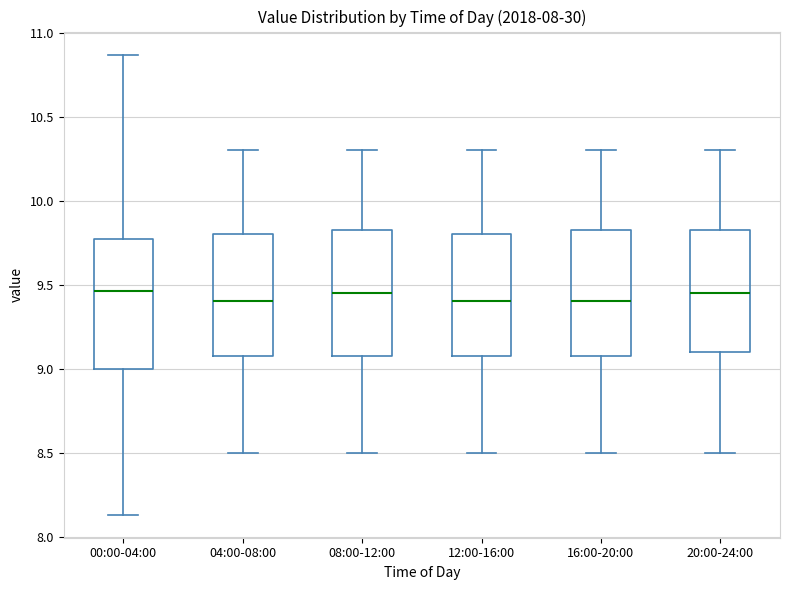

Reading left to right, read every box against the y-axis: the position of its median line, the range the box covers, and the ends of its whiskers. The values are not printed on the chart, so give them approximately, as read against the axis.

00:00-04:00: median 9.45, box 9.00 to 9.75, whiskers 8.15 to 10.85
04:00-08:00: median 9.40, box 9.10 to 9.80, whiskers 8.50 to 10.30
08:00-12:00: median 9.45, box 9.10 to 9.85, whiskers 8.50 to 10.30
12:00-16:00: median 9.40, box 9.10 to 9.80, whiskers 8.50 to 10.30
16:00-20:00: median 9.40, box 9.10 to 9.85, whiskers 8.50 to 10.30
20:00-24:00: median 9.45, box 9.10 to 9.85, whiskers 8.50 to 10.30